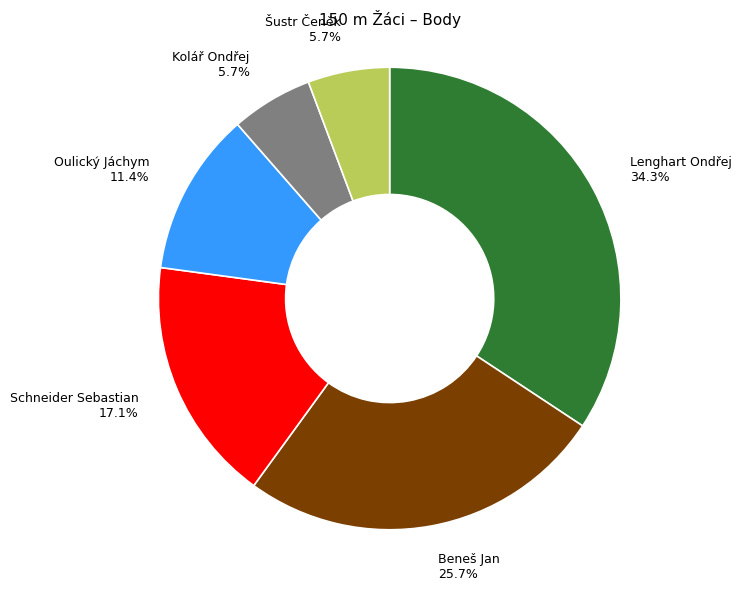

What percentage do Šustr Čeněk and Kolář Ondřej together represent?

11.4%